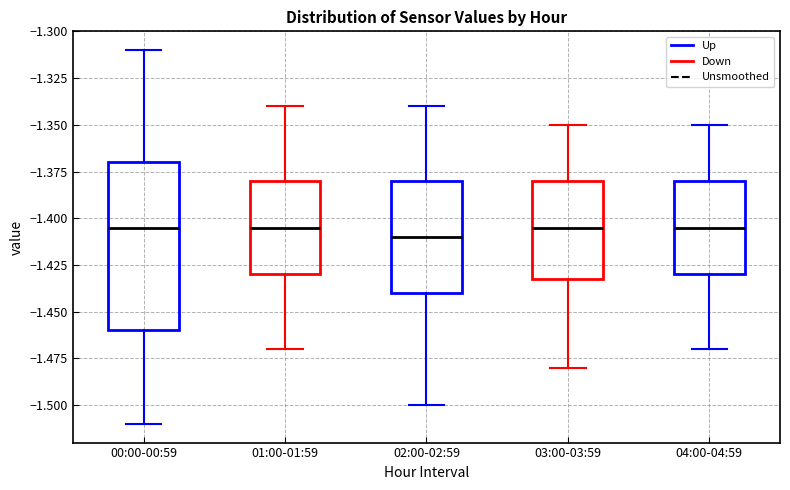

Which box's median line is the lowest?

02:00-02:59